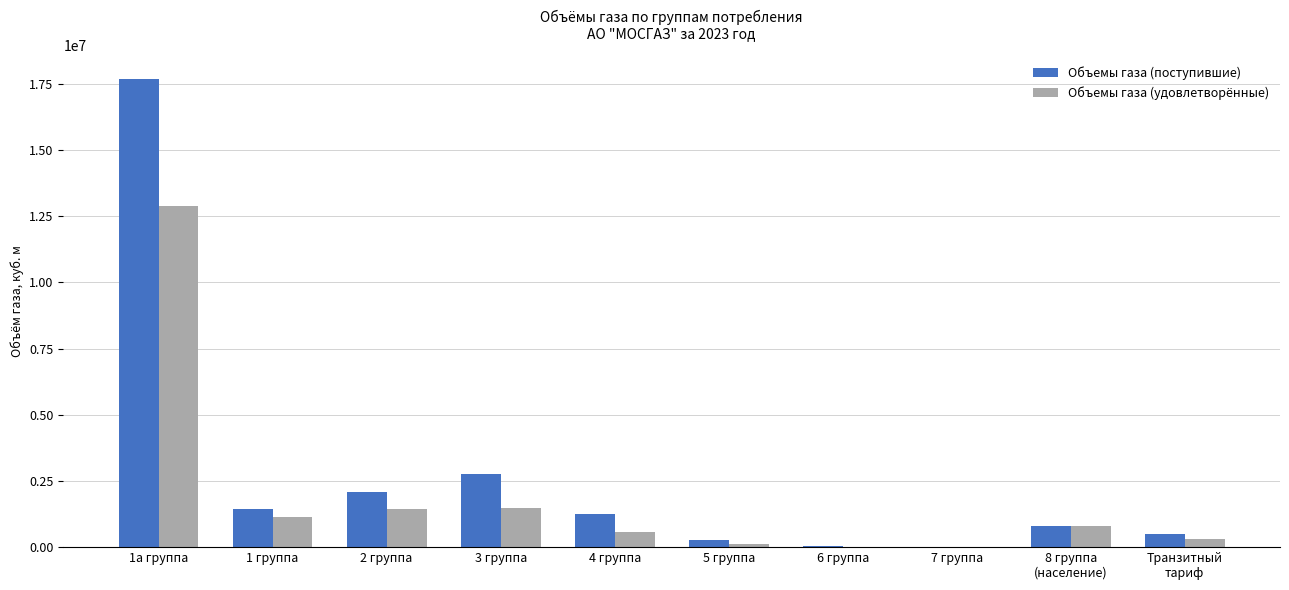

What is the highest value of the Объемы газа (удовлетворённые) series?

12879484.9